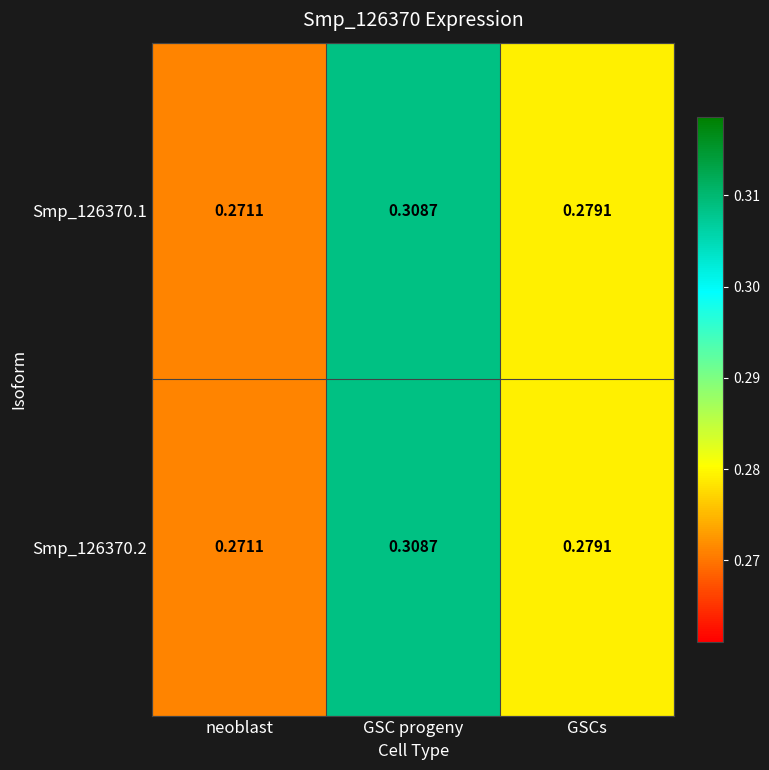

Is the value of Smp_126370.2 at GSC progeny greater than the value of Smp_126370.1 at GSCs?

Yes